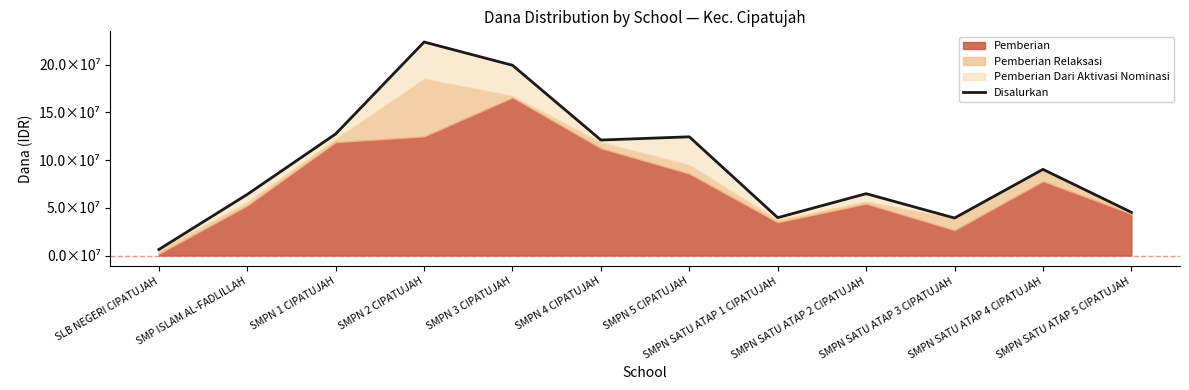

What is the smallest value displayed?

6375000